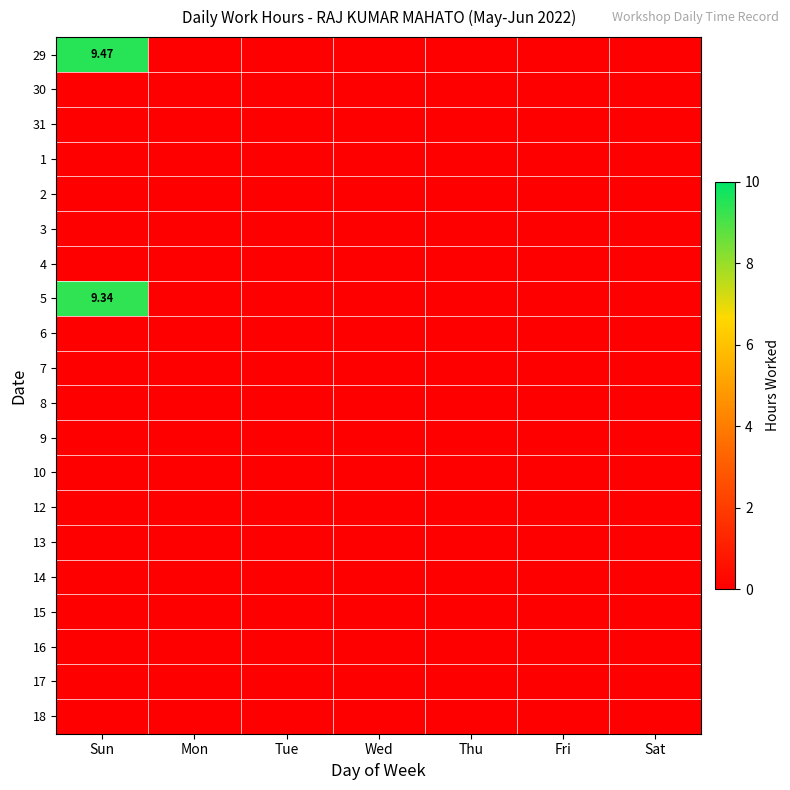

Which category has the highest value in the 7 series?

Sun